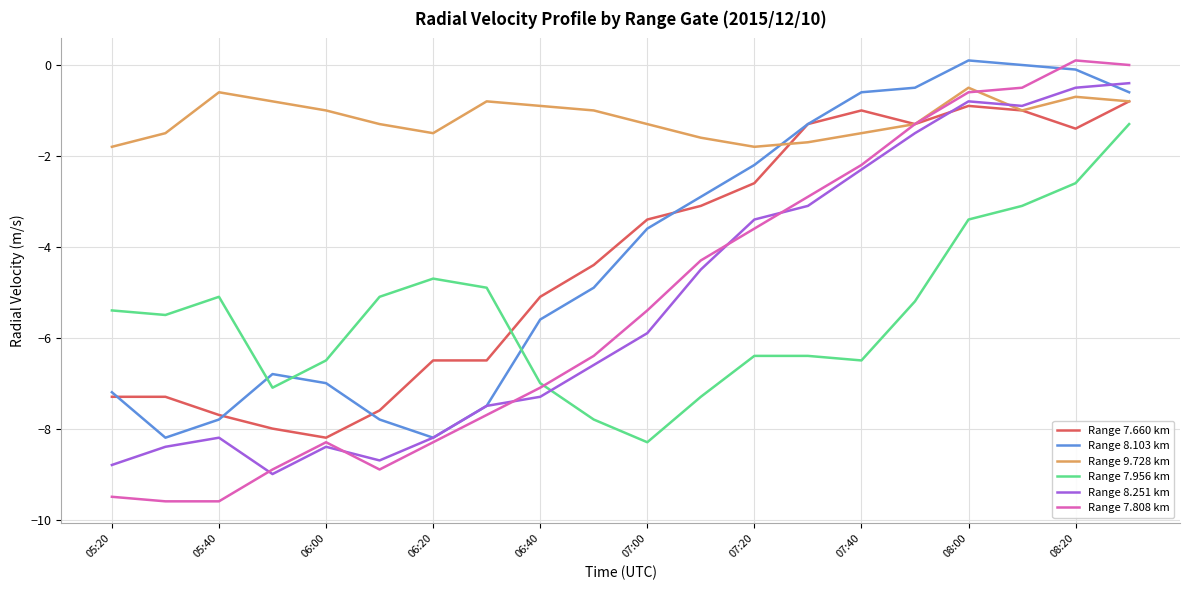

True or false: Range 9.728 km and Range 7.956 km cross at least once.

False